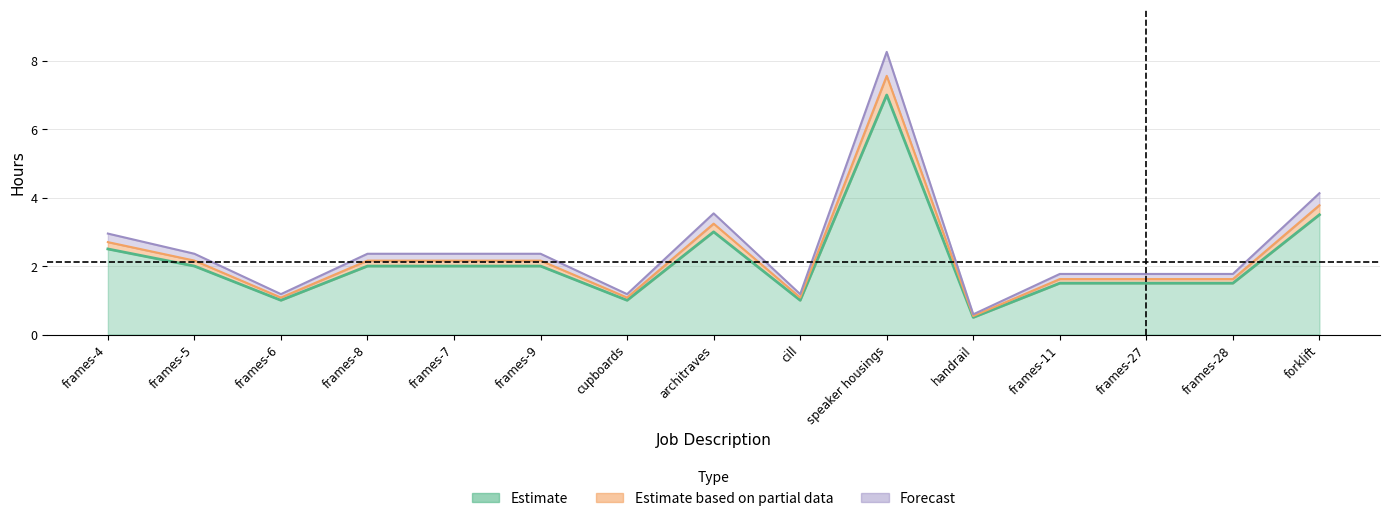

What is the sum of all Basic values?

32.0